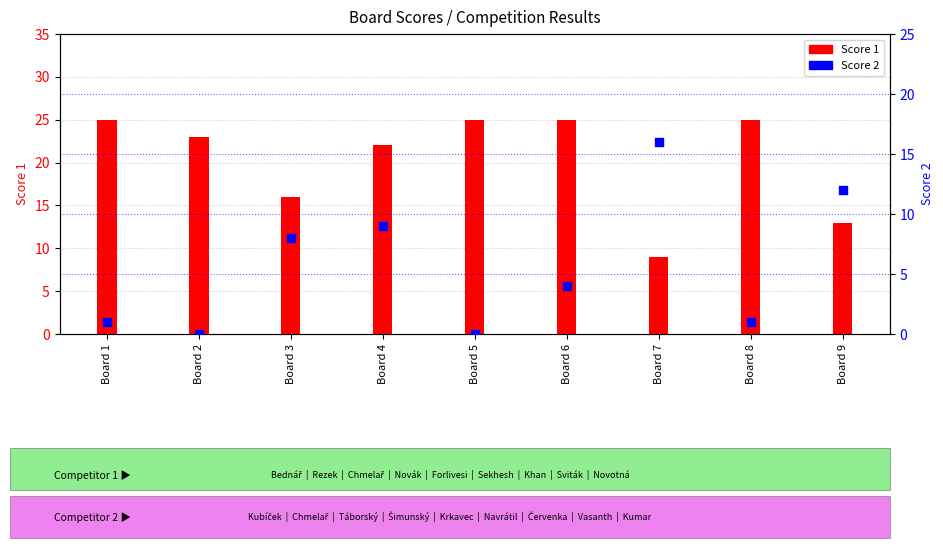

At how many categories does at least one series exceed 24?

4